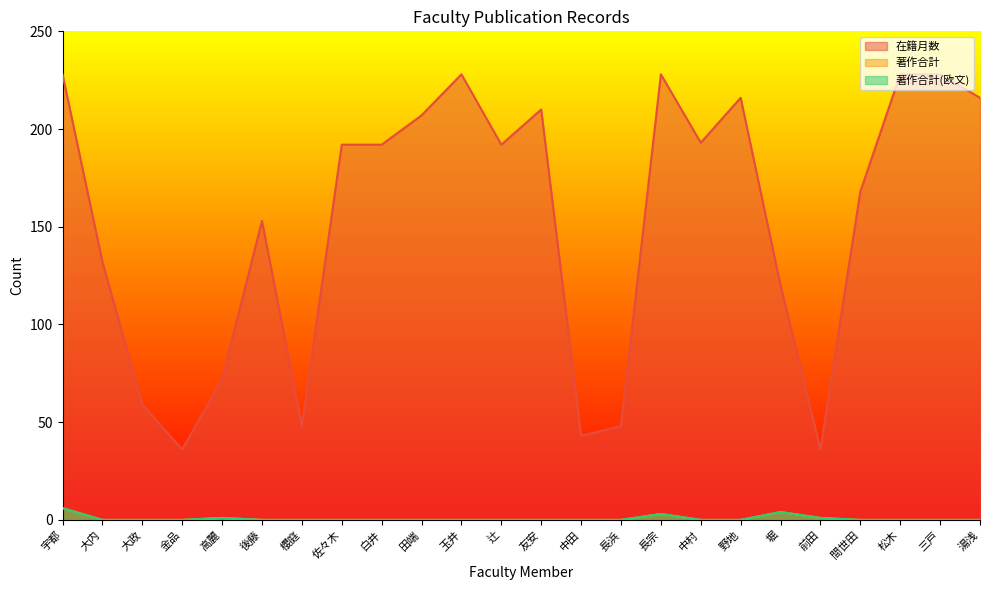

What is the average value of the 著作合計(欧文) series?

1